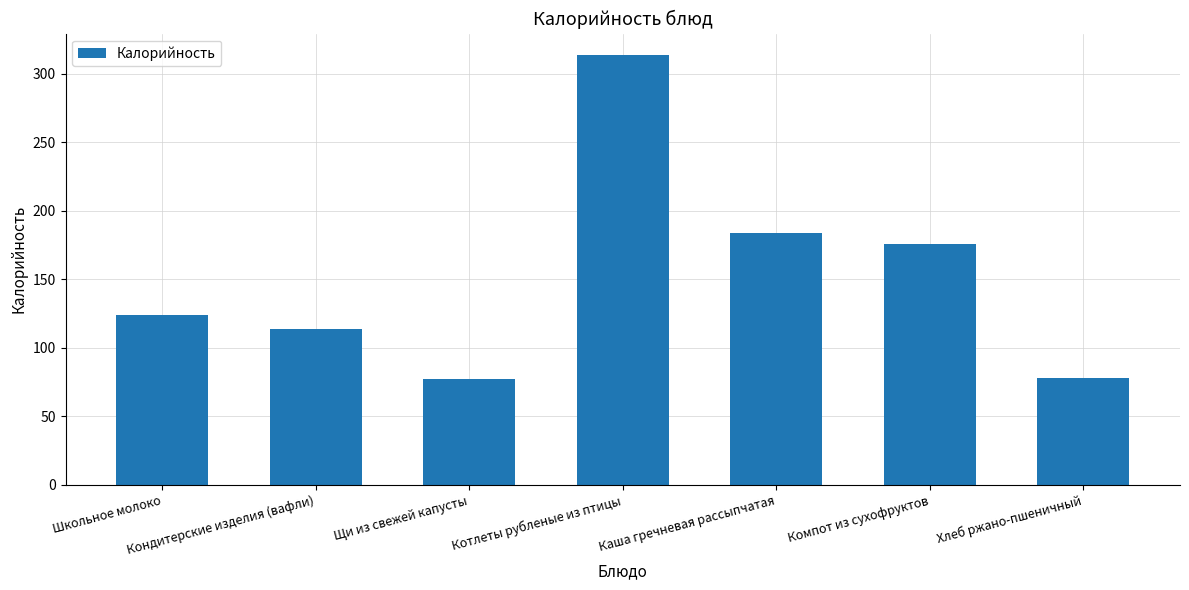

True or false: the data shows 78.2 at Хлеб ржано-пшеничный.

True